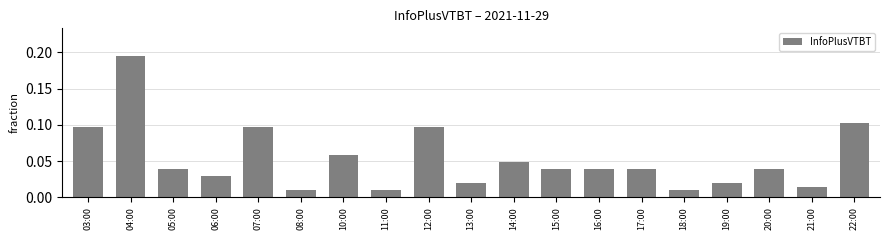

What is the sum of all values?

1.0